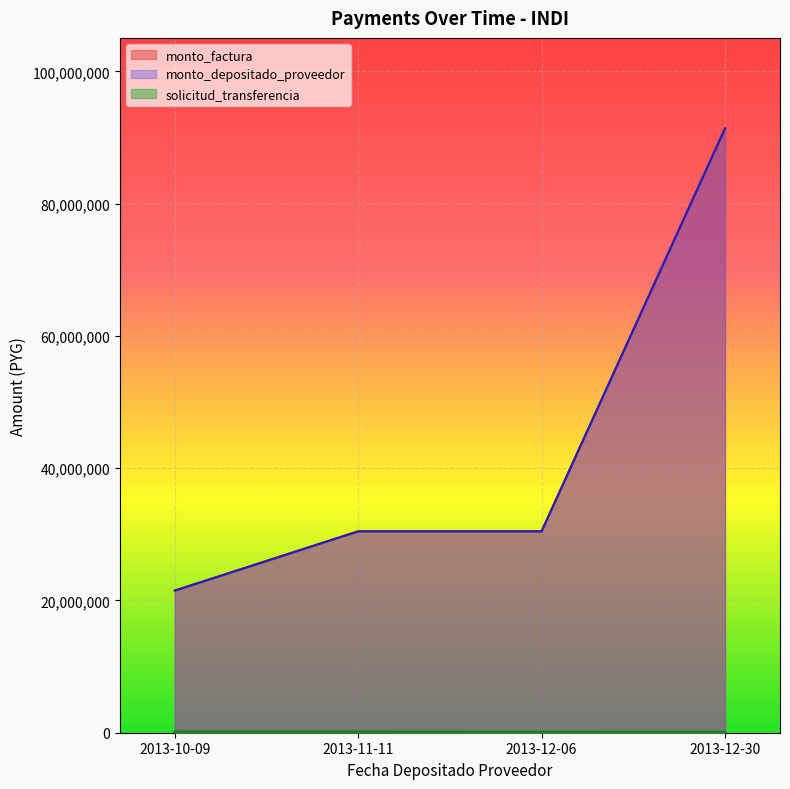

How many lines are shown in the chart?

3